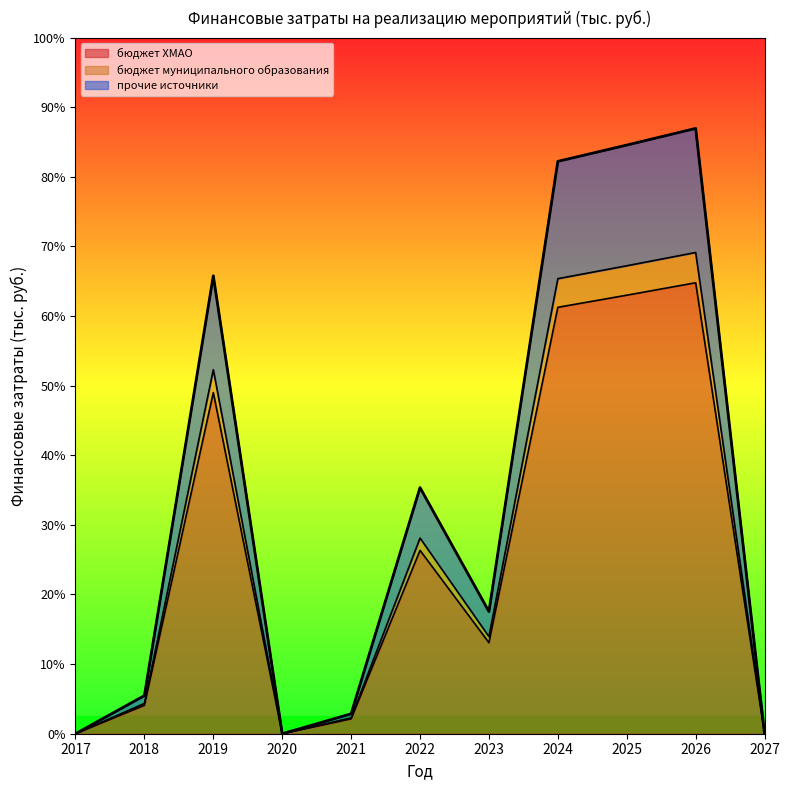

What are all the series names shown in the legend?

бюджет ХМАО, бюджет муниципального образования, прочие источники